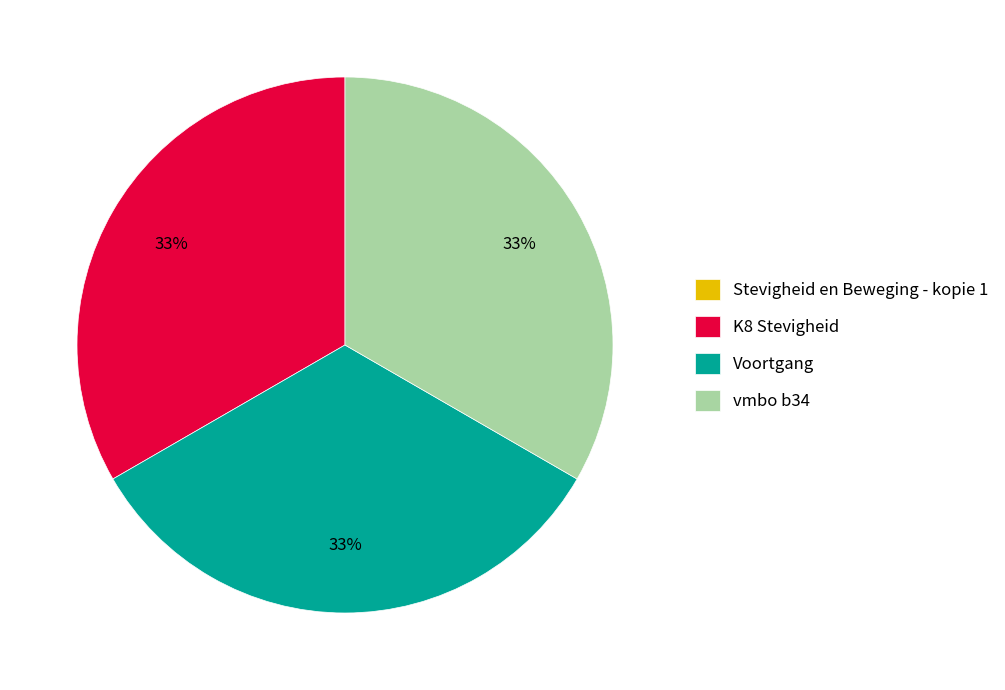

Approximately how many times larger is the value at Voortgang compared to K8 Stevigheid?

1.0